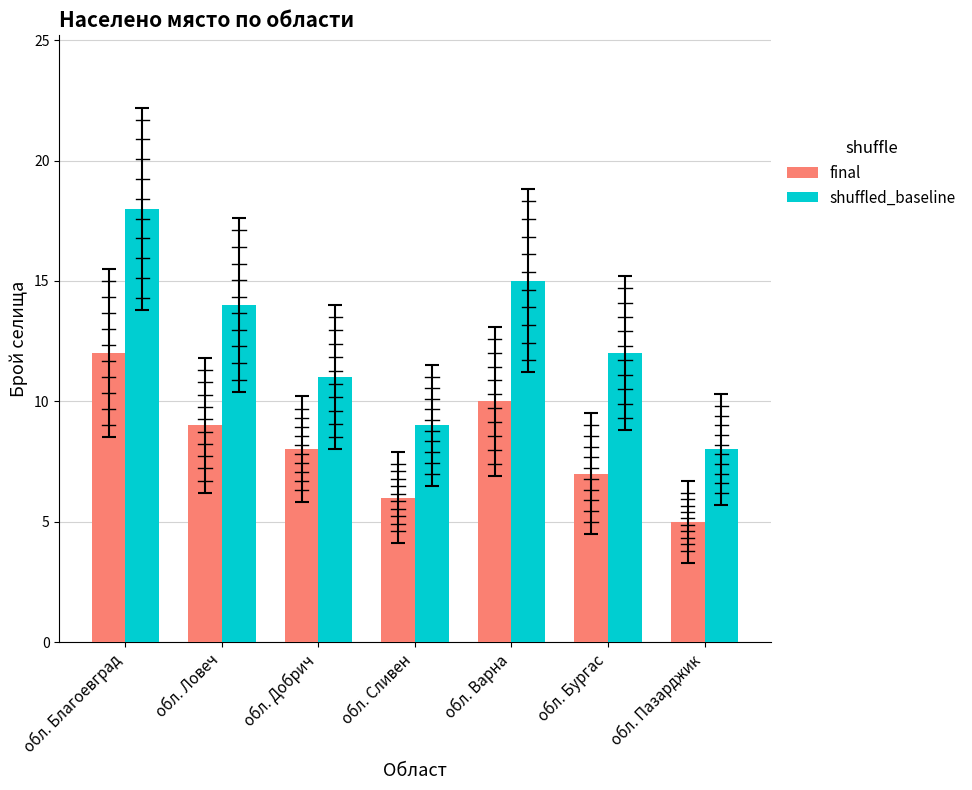

What is the spread (max minus min) of values at обл. Сливен?

3